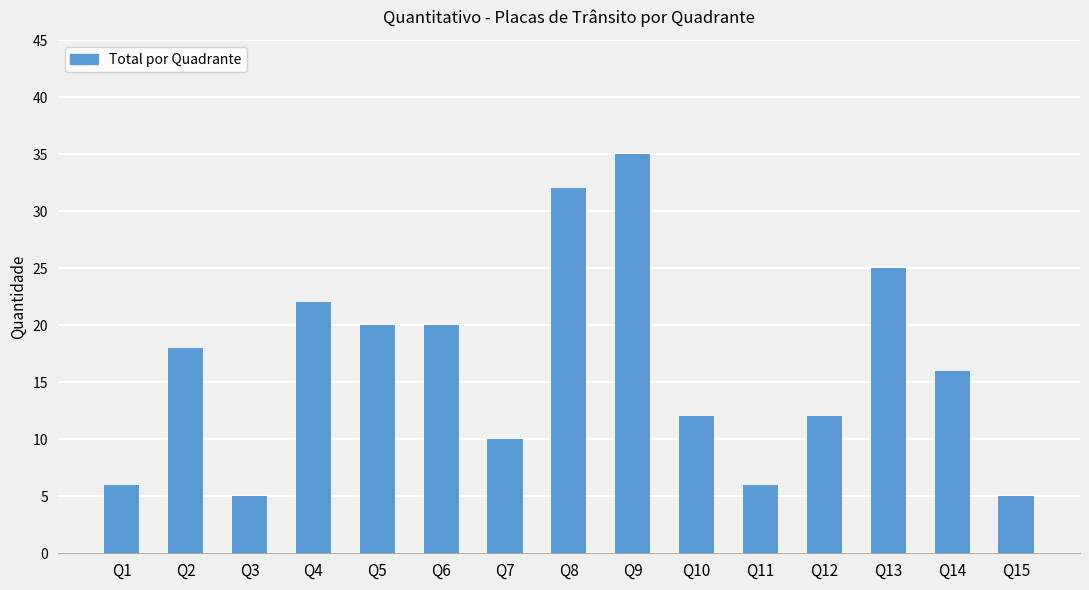

What is the change in value from Q6 to Q10?

-8